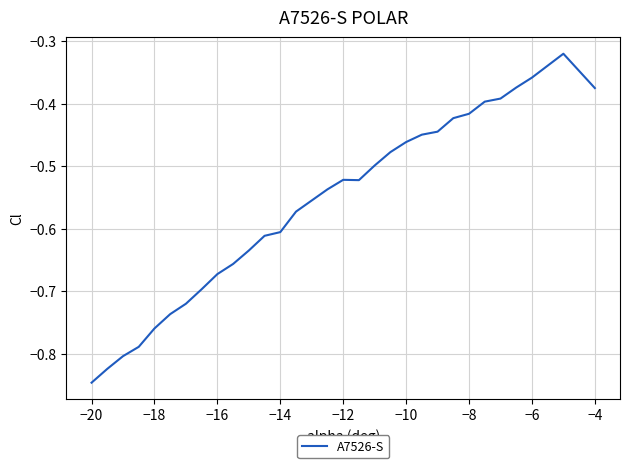

What is the difference between the maximum and minimum values?

0.5